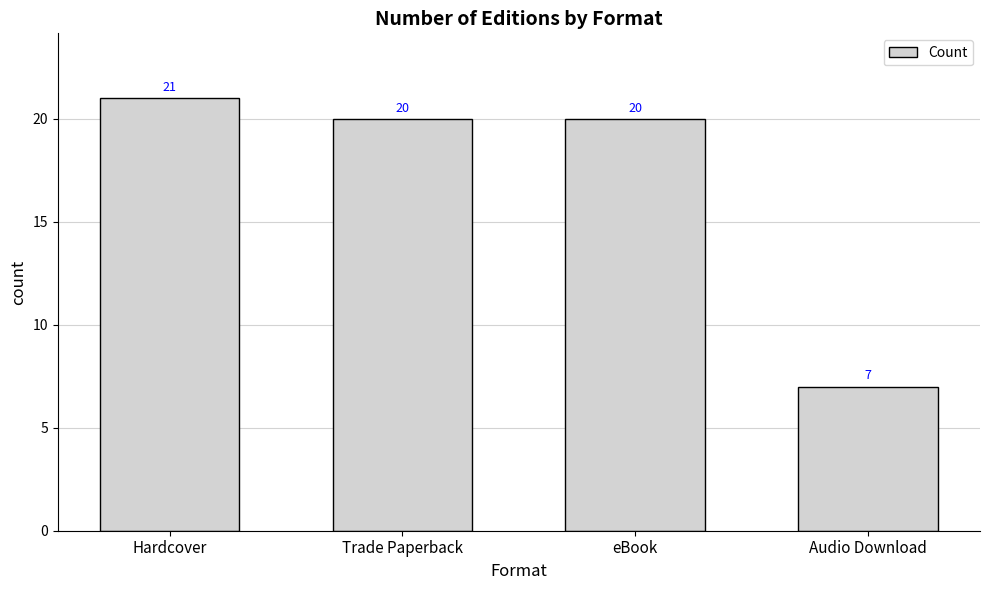

What is the ratio of the value at Trade Paperback to the value at Hardcover?

1.0